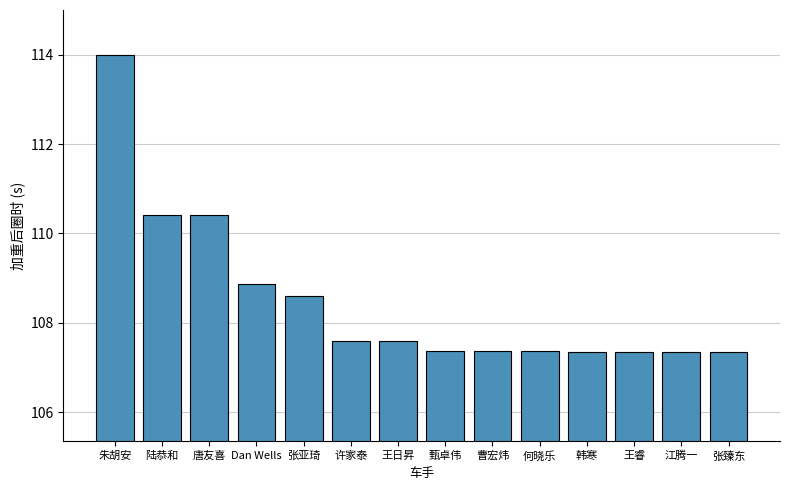

Reading right to left, list all the values displayed in this chart.

107.4	107.4	107.4	107.4	107.4	107.4	107.4	107.6	107.6	108.6	108.9	110.4	110.4	114.0